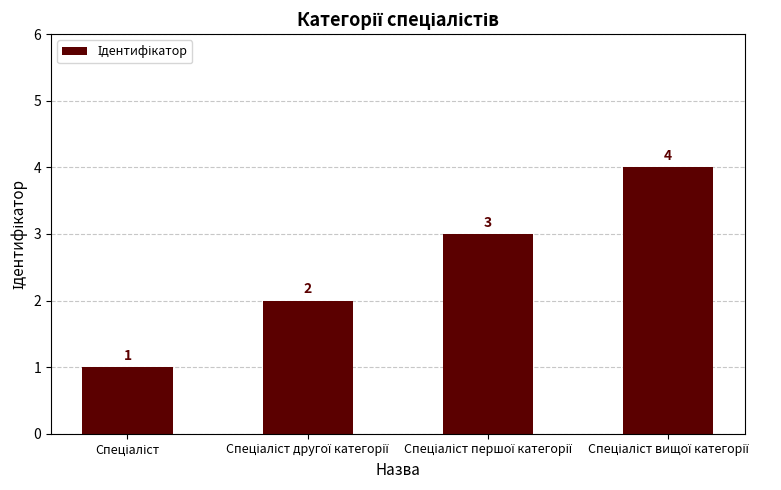

Count the values in the range 2 to 4.

3